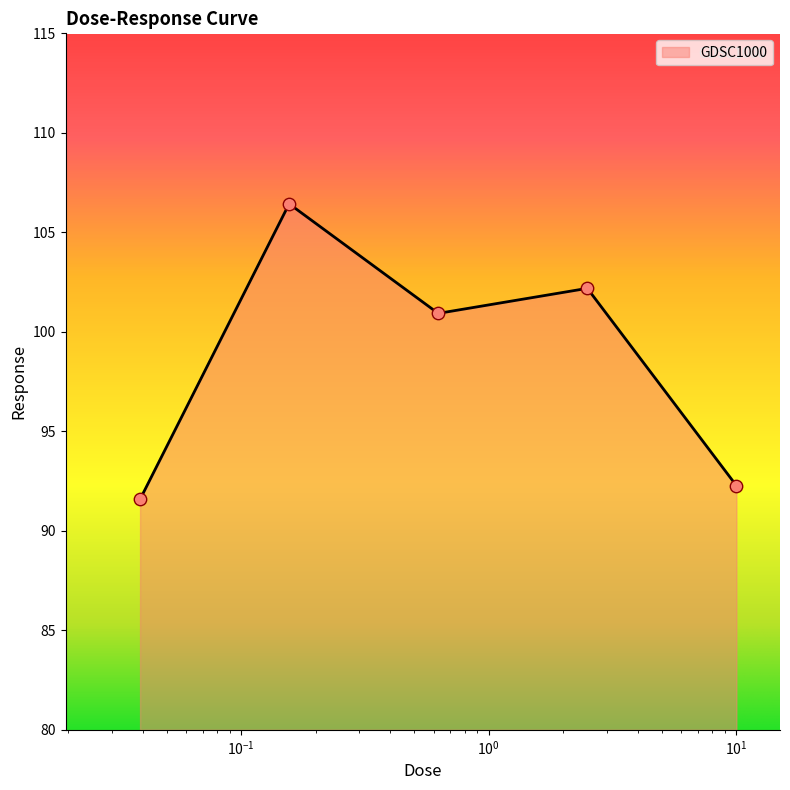

What is the difference between the second highest and minimum values?

10.6